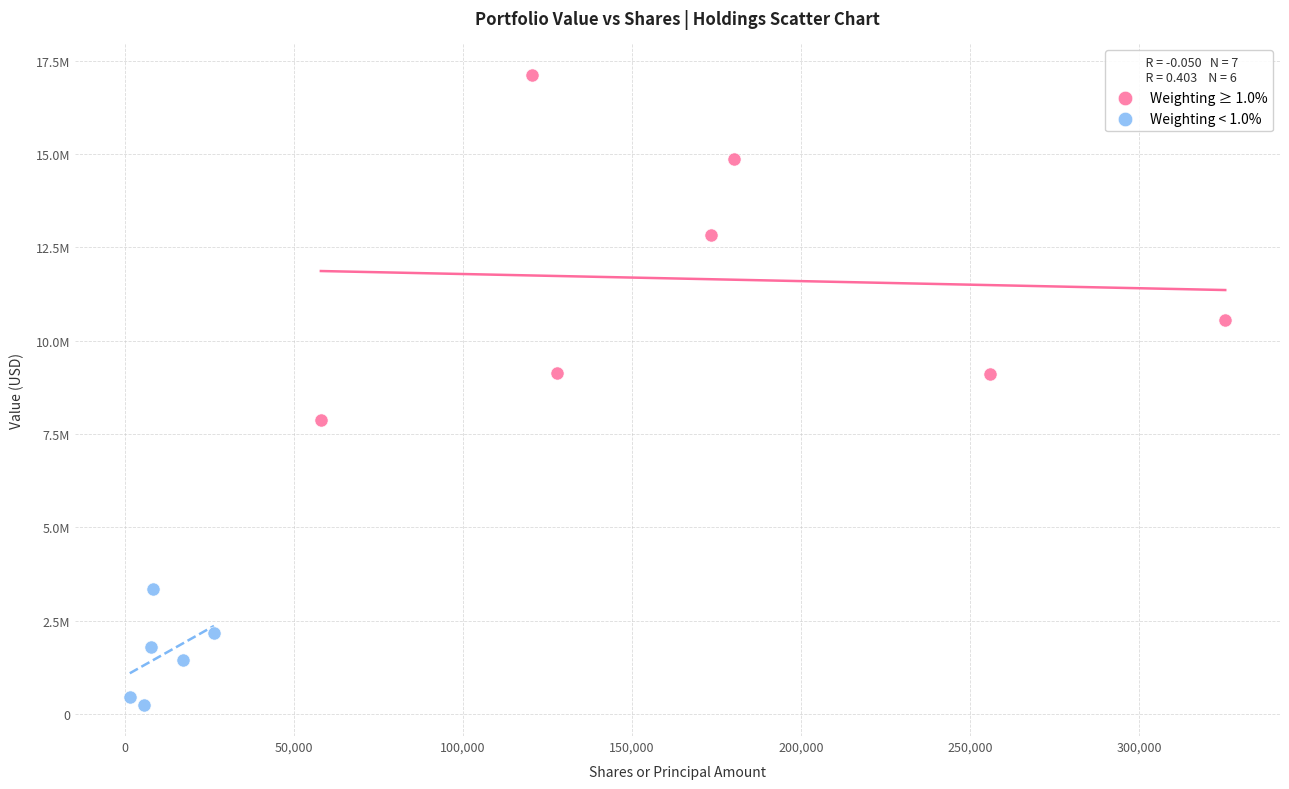

Which series reaches the maximum Y coordinate?

Weighting ≥ 1.0%